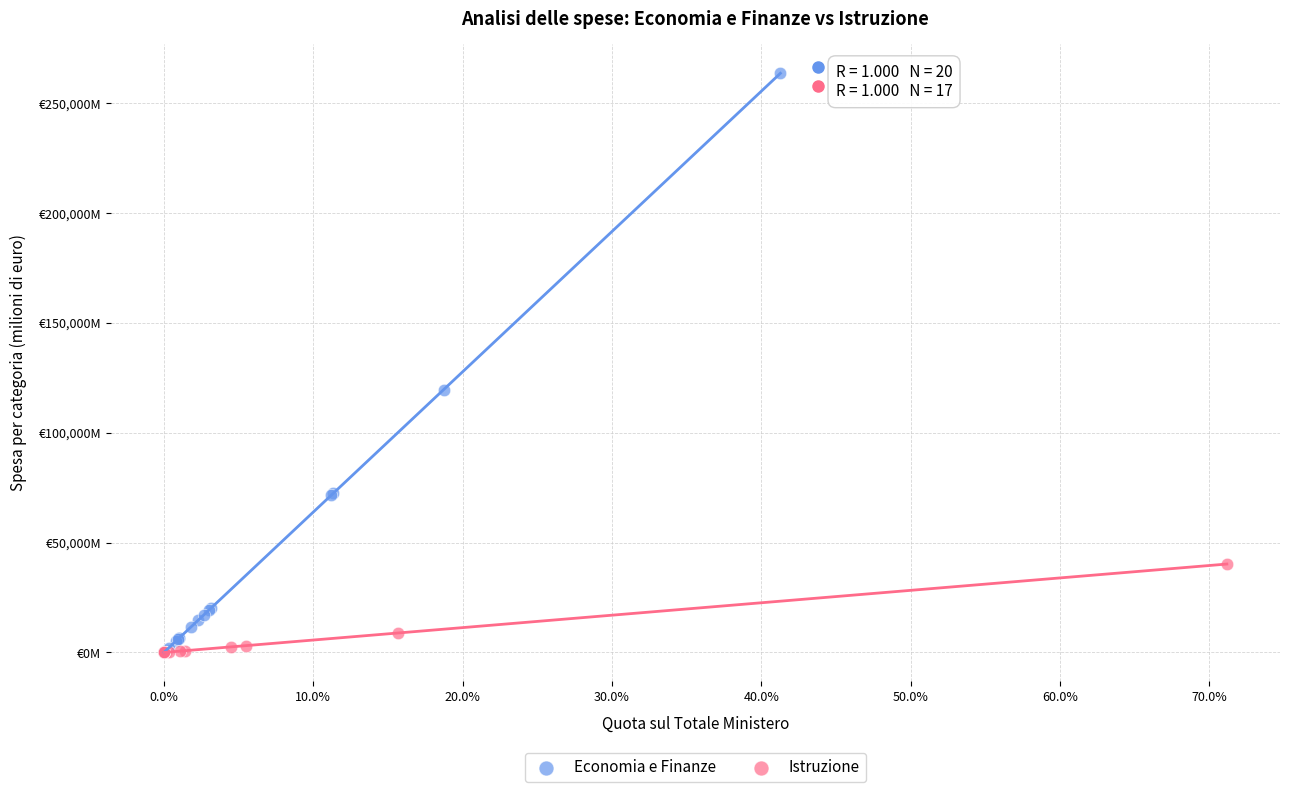

What are all the series names shown in the legend?

Economia e Finanze, Istruzione